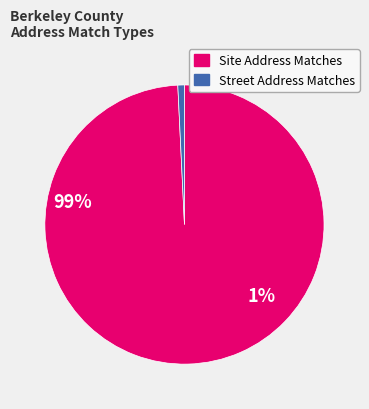

Which has a higher value, Street Address Matches or Site Address Matches?

Site Address Matches